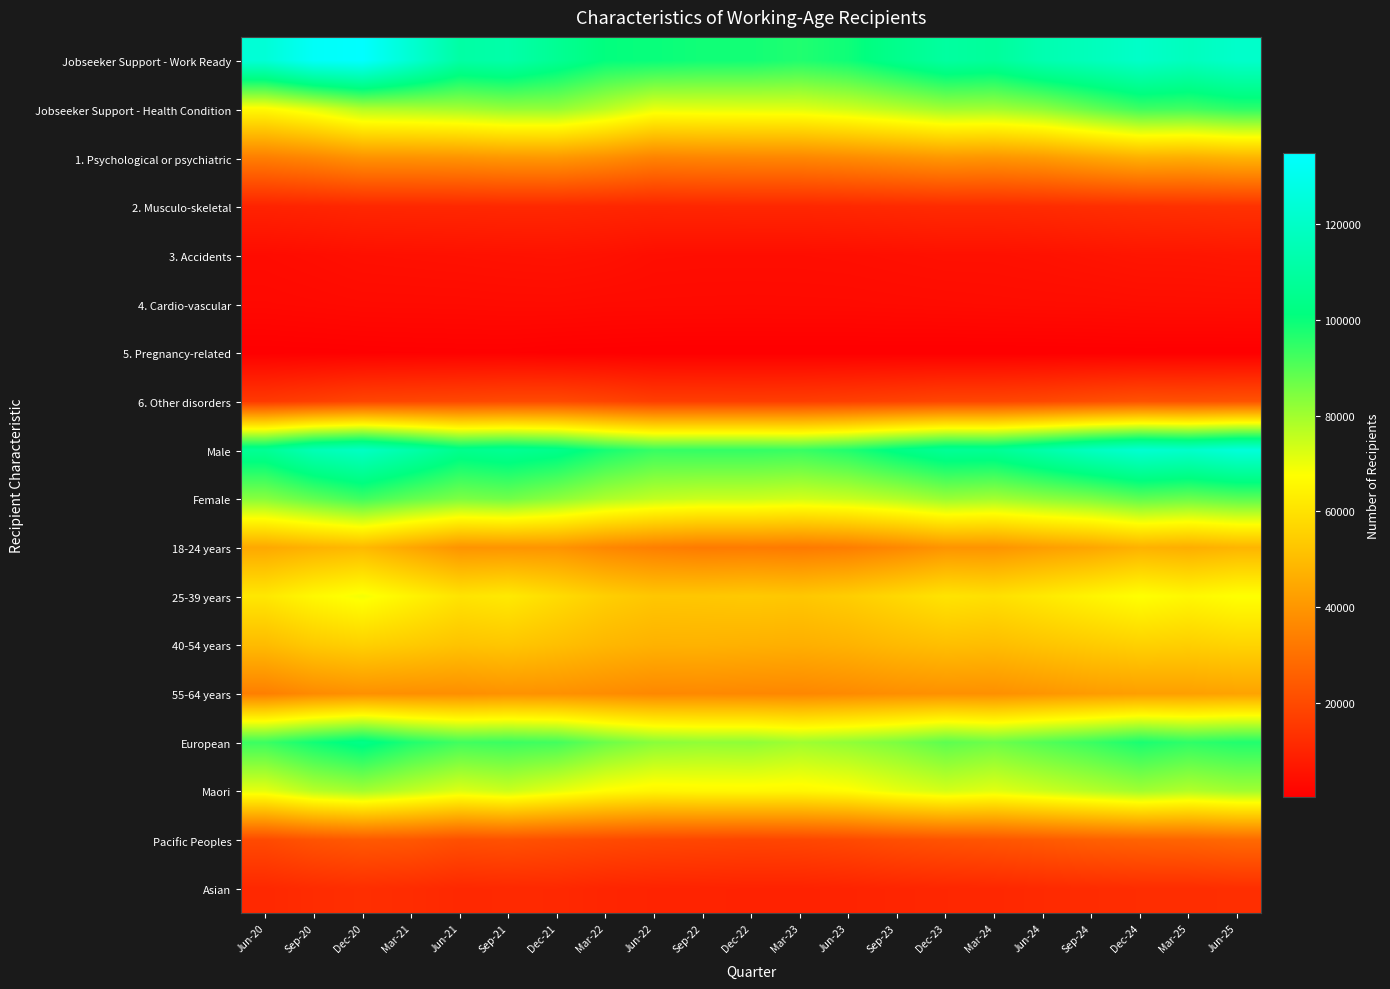

What is the spread (max minus min) of values at Sep-21?

111141